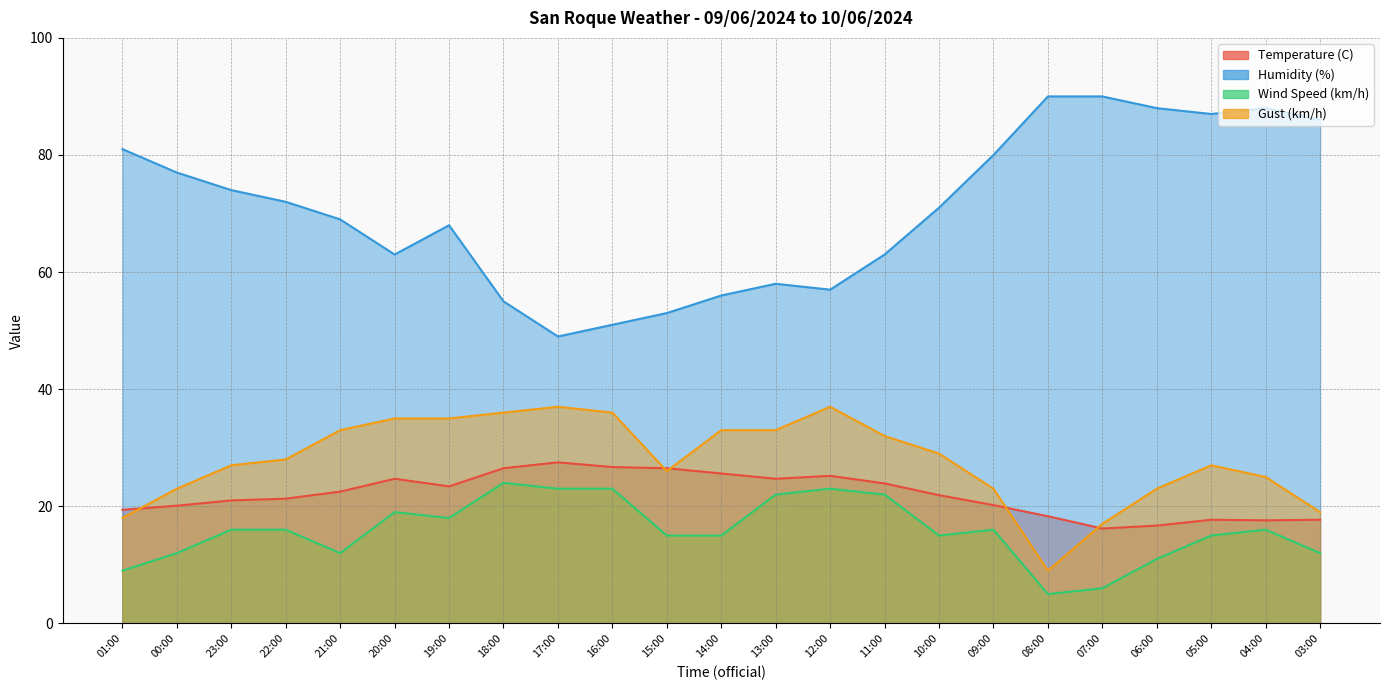

List the series in order of their peak value, lowest first.

Wind Speed (km/h), Temperature (C), Gust (km/h), Humidity (%)